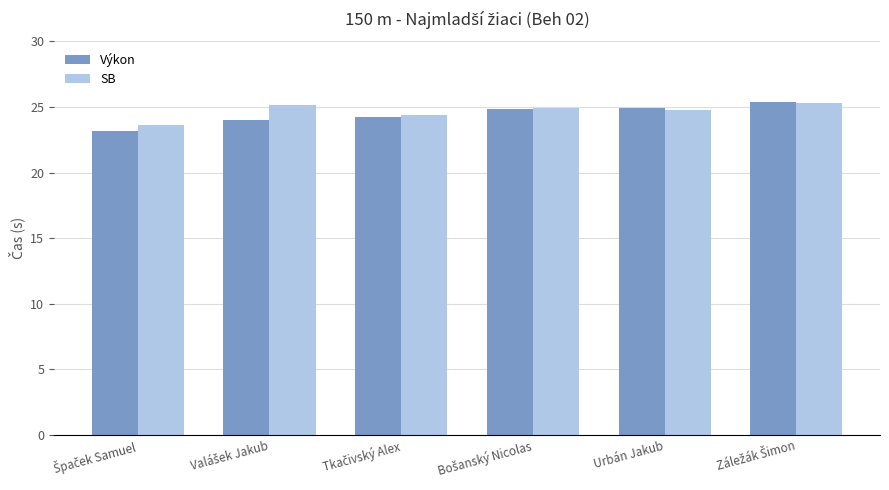

What is the total value across all series at Urbán Jakub?

49.7